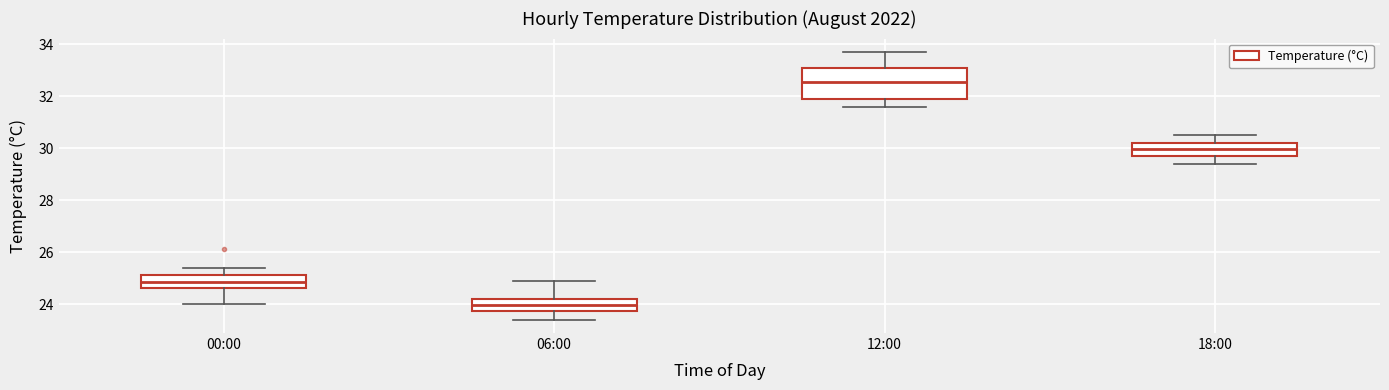

Reading left to right, read every box against the y-axis: the position of its median line, the range the box covers, and the ends of its whiskers. The values are not printed on the chart, so give them approximately, as read against the axis.

00:00: median 24.8, box 24.6 to 25.2, whiskers 24.0 to 25.4
06:00: median 24.0, box 23.8 to 24.2, whiskers 23.4 to 25.0
12:00: median 32.6, box 32.0 to 33.2, whiskers 31.6 to 33.8
18:00: median 30.0, box 29.8 to 30.2, whiskers 29.4 to 30.6